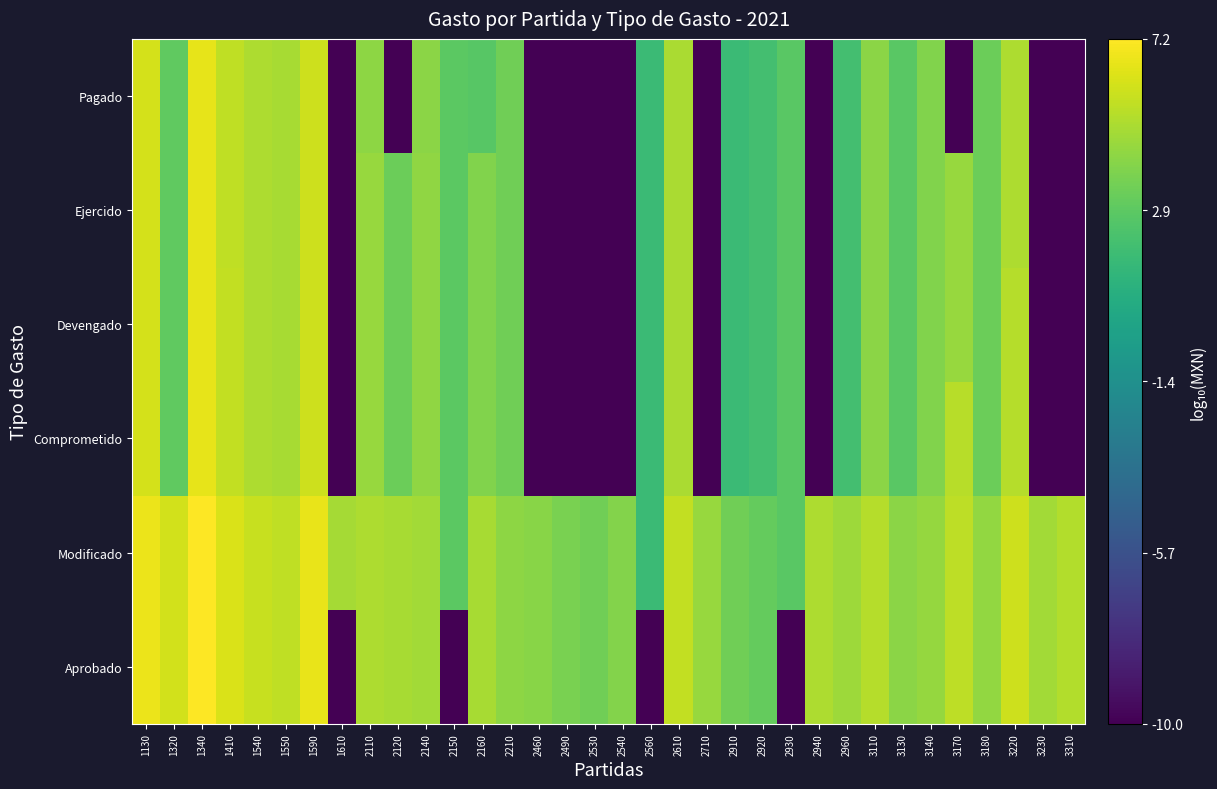

What is the total value across all series at 1590?

36.9